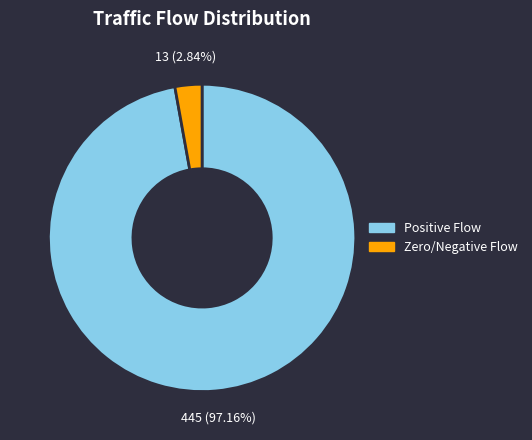

Does any single category account for the majority?

Yes